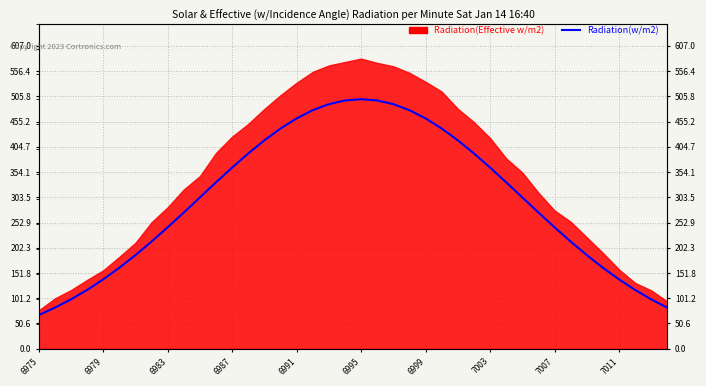

What value does the data have at 37?

117.9